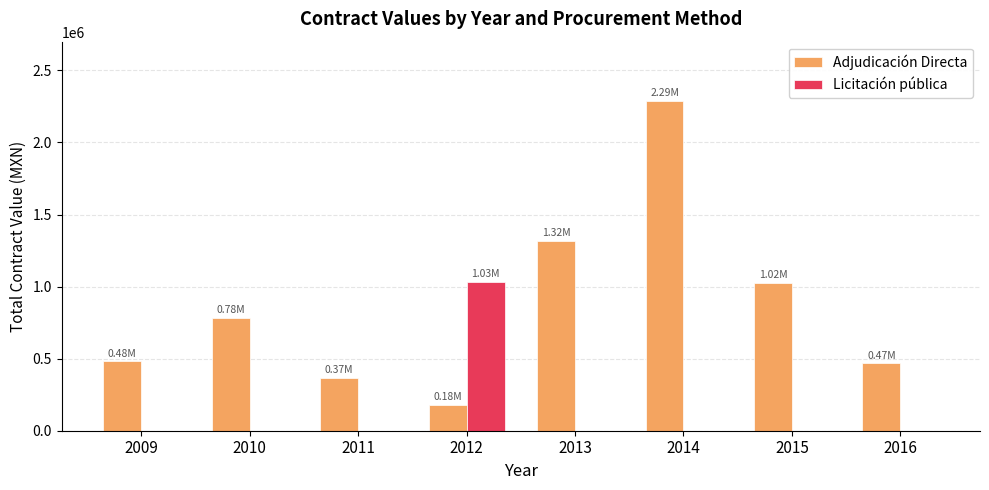

How many groups of bars are there?

8